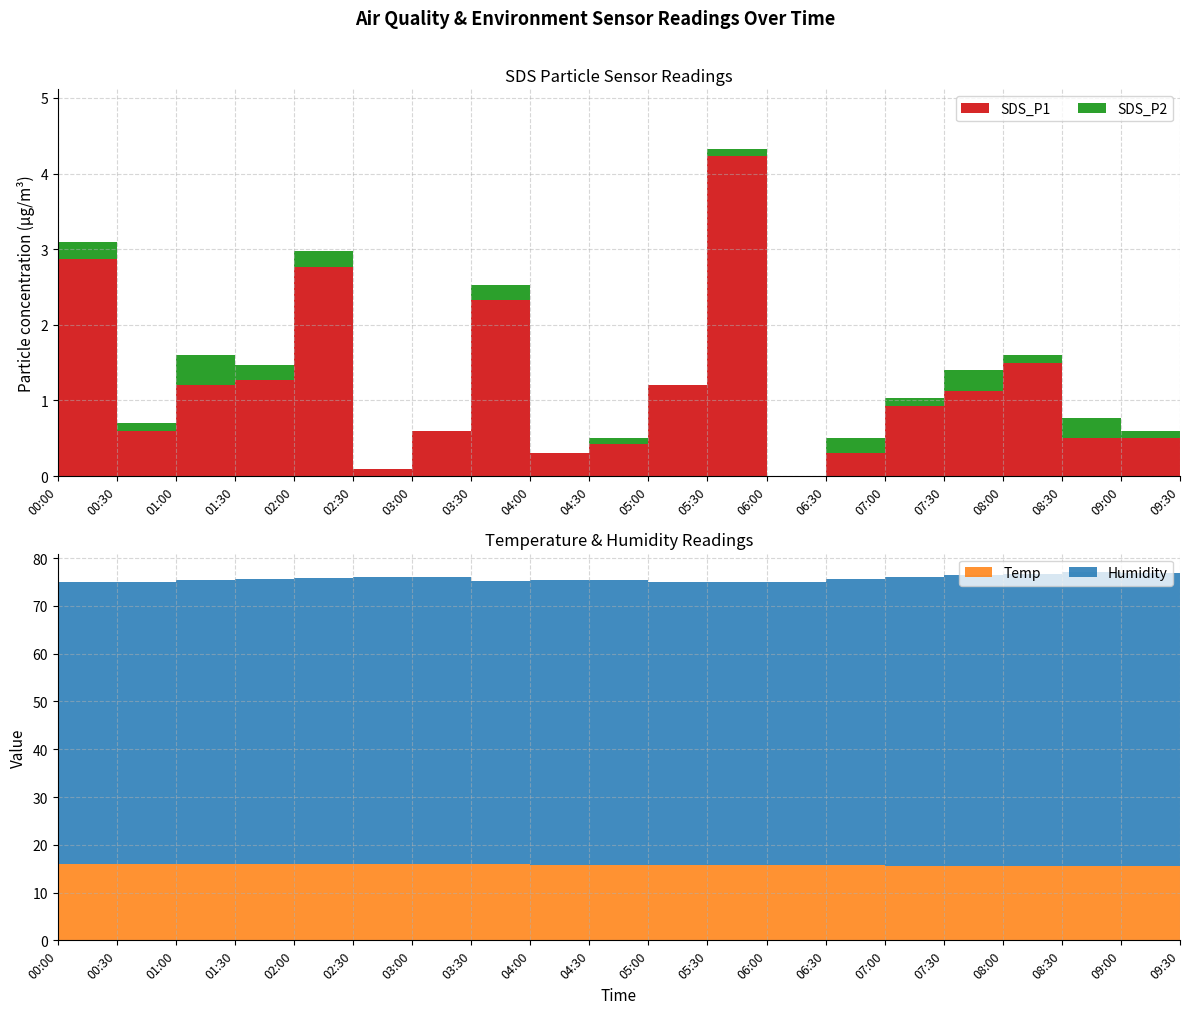

Reading left to right, what are all the values shown in this chart?

SDS_P1: 00:00=2.9	00:30=0.6	01:00=1.2	01:30=1.3	02:00=2.8	02:30=0.1	03:00=0.6	03:30=2.3	04:00=0.3	04:30=0.4	05:00=1.2	05:30=4.2	06:00=0.0	06:30=0.3	07:00=0.9	07:30=1.1	08:00=1.5	08:30=0.5	09:00=0.5	09:30=4.8
SDS_P2: 00:00=0.2	00:30=0.1	01:00=0.4	01:30=0.2	02:00=0.2	02:30=0.0	03:00=0.0	03:30=0.2	04:00=0.0	04:30=0.1	05:00=0.0	05:30=0.1	06:00=0.0	06:30=0.2	07:00=0.1	07:30=0.3	08:00=0.1	08:30=0.3	09:00=0.1	09:30=0.1
Temp: 00:00=15.9	00:30=15.9	01:00=16.0	01:30=16.0	02:00=16.0	02:30=16.0	03:00=16.0	03:30=15.9	04:00=15.8	04:30=15.8	05:00=15.8	05:30=15.8	06:00=15.8	06:30=15.7	07:00=15.6	07:30=15.6	08:00=15.5	08:30=15.5	09:00=15.6	09:30=15.7
Humidity: 00:00=59.0	00:30=59.2	01:00=59.5	01:30=59.7	02:00=59.9	02:30=60.1	03:00=60.0	03:30=59.4	04:00=59.6	04:30=59.6	05:00=59.3	05:30=59.1	06:00=59.3	06:30=59.9	07:00=60.4	07:30=60.9	08:00=61.2	08:30=61.6	09:00=61.2	09:30=61.0